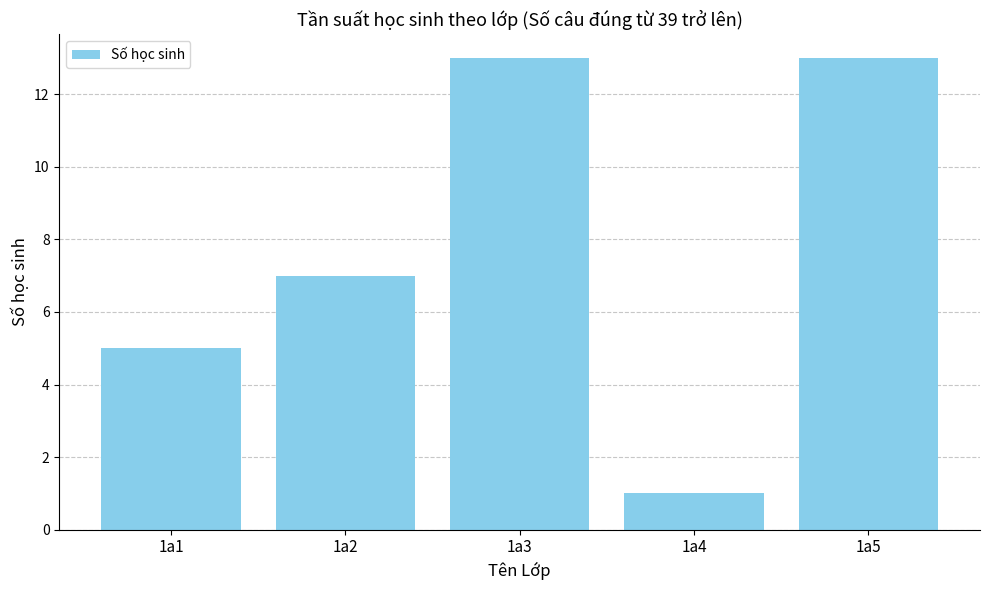

Reading right to left, transcribe all the data shown in this chart.

13	1	13	7	5